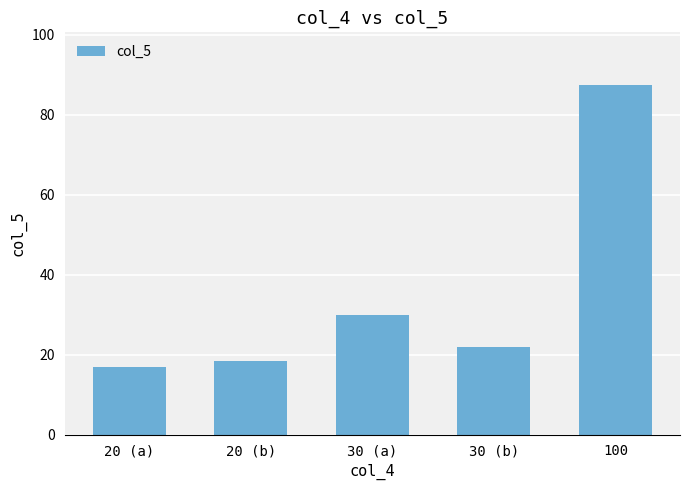

Which category has the highest value across all series?

100